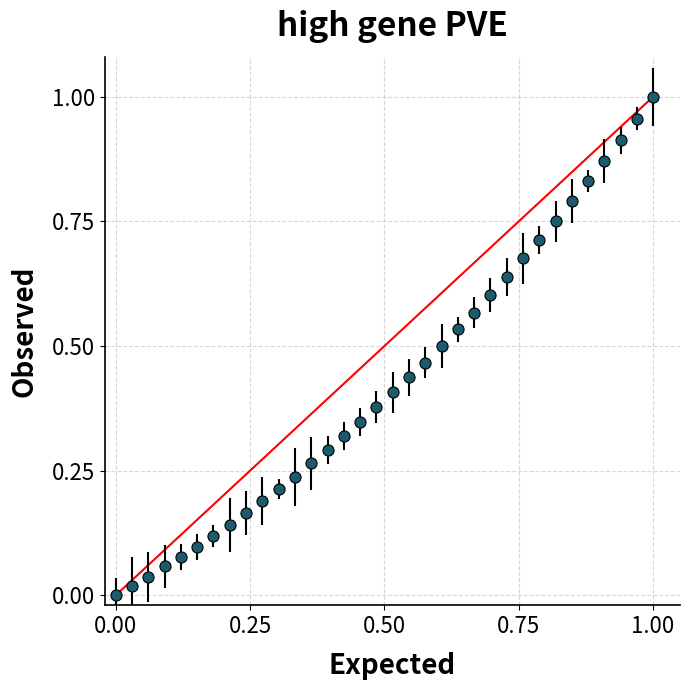

What is the sum of all values?

14.6